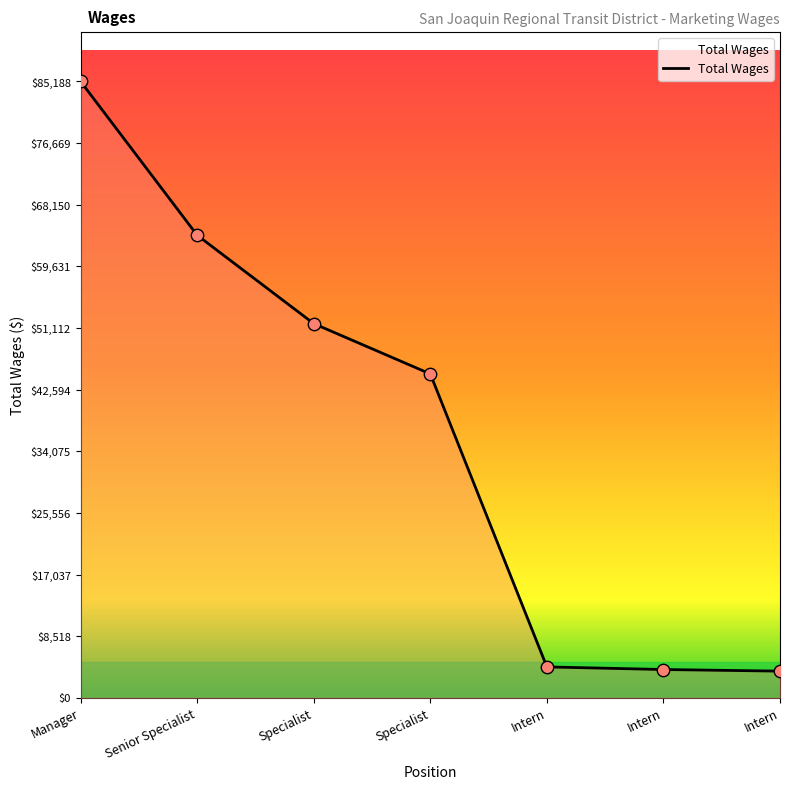

Between Manager and Intern, which is larger?

Manager